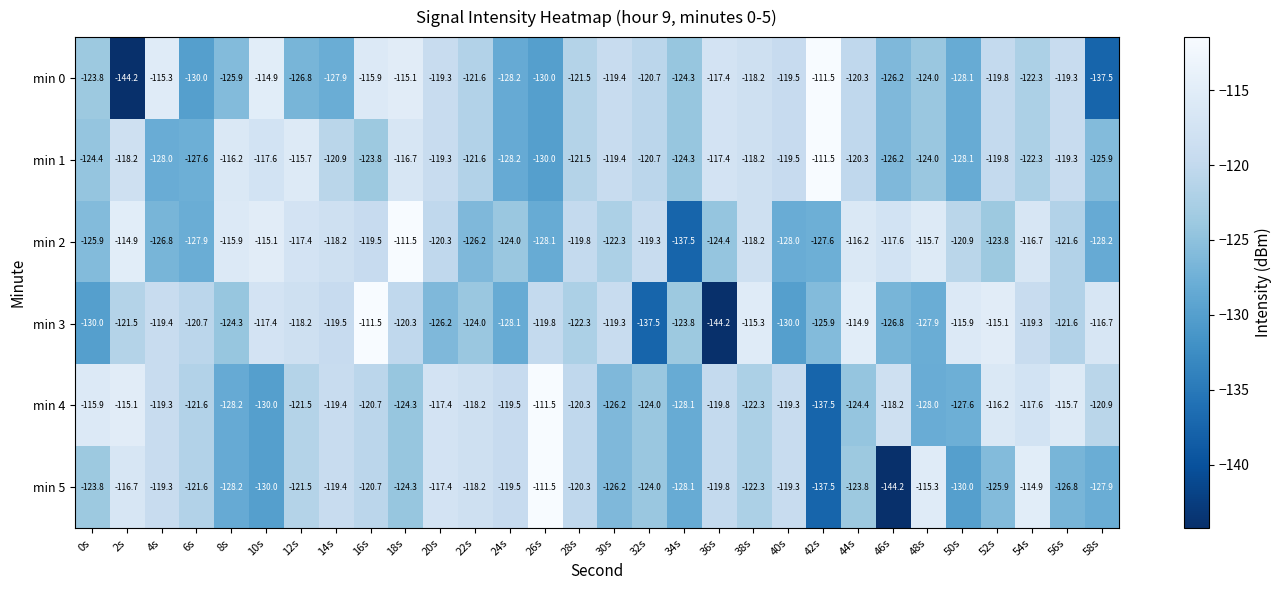

What is the difference between the min 3 values at 0s and 2s?

8.5